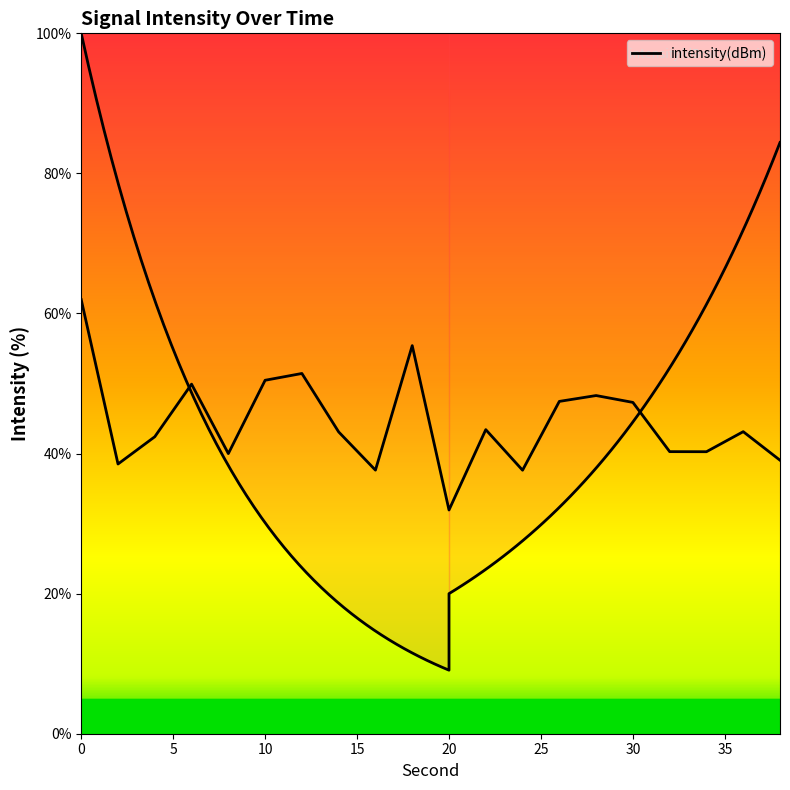

Count the number of data series in this chart.

1